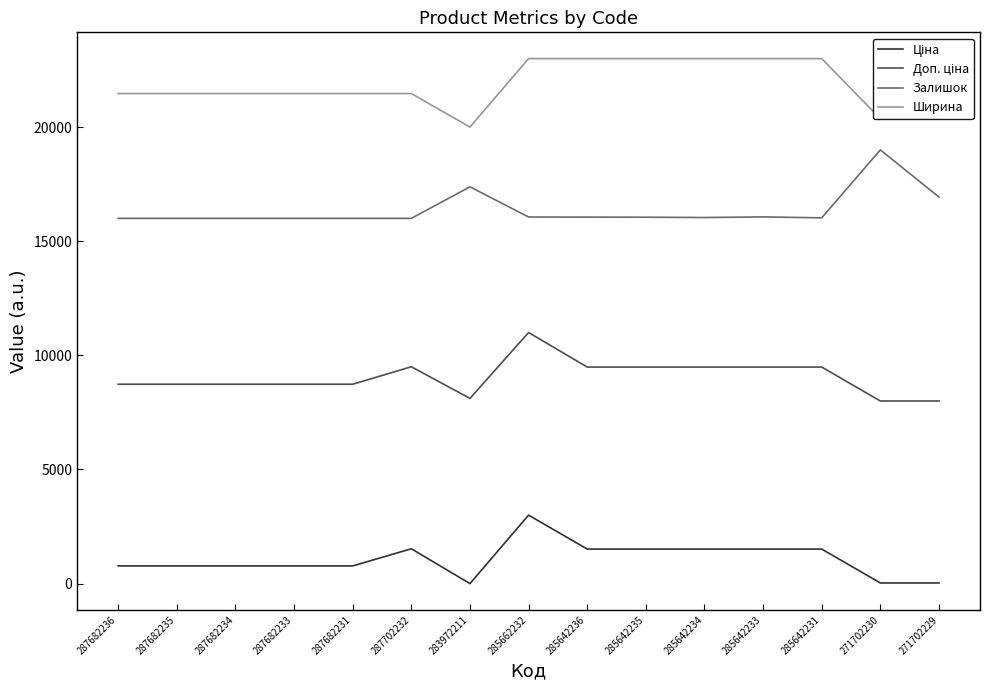

What is the total value across all series at 287682236?

46978.0